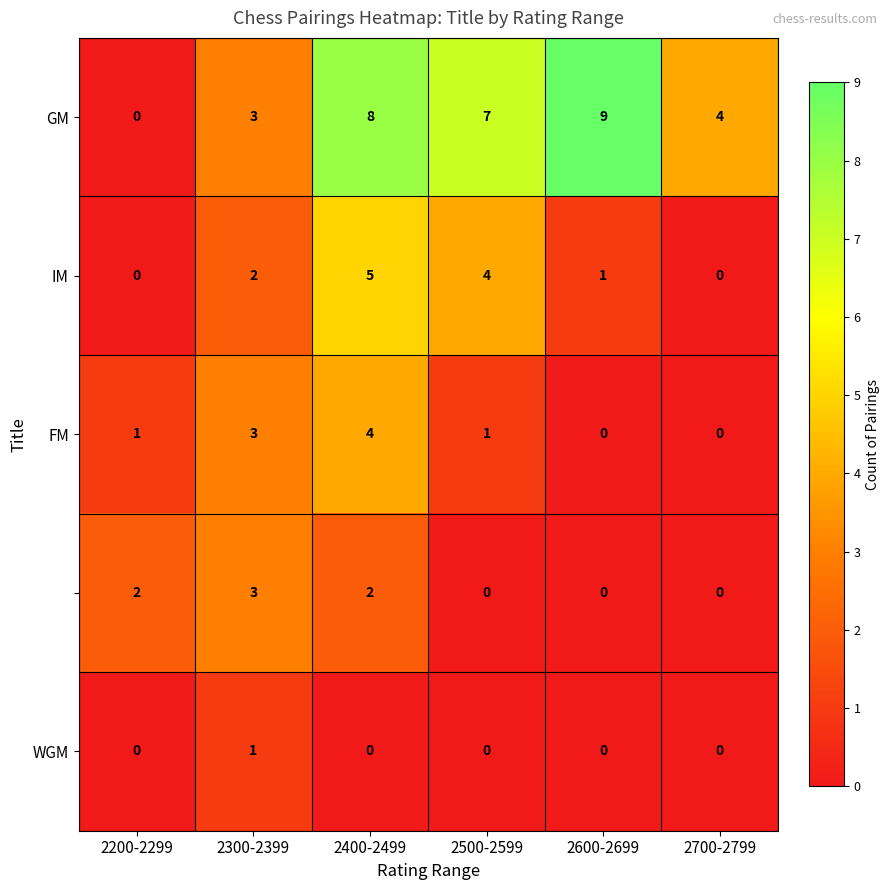

At how many categories does at least one series exceed 5?

3